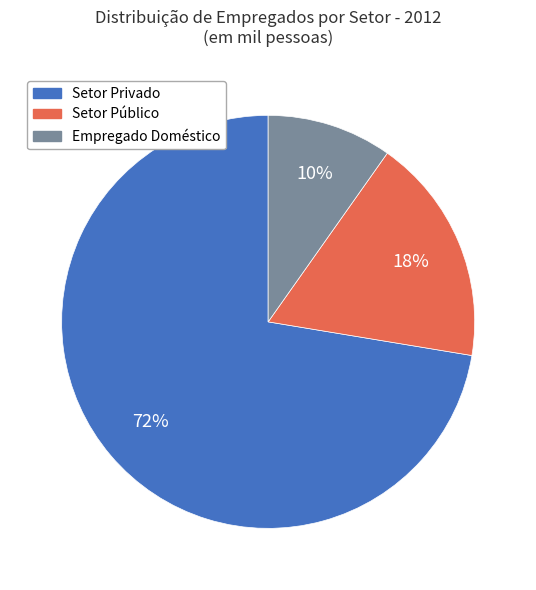

Is it true that Setor Privado is 84% of the pie?

False